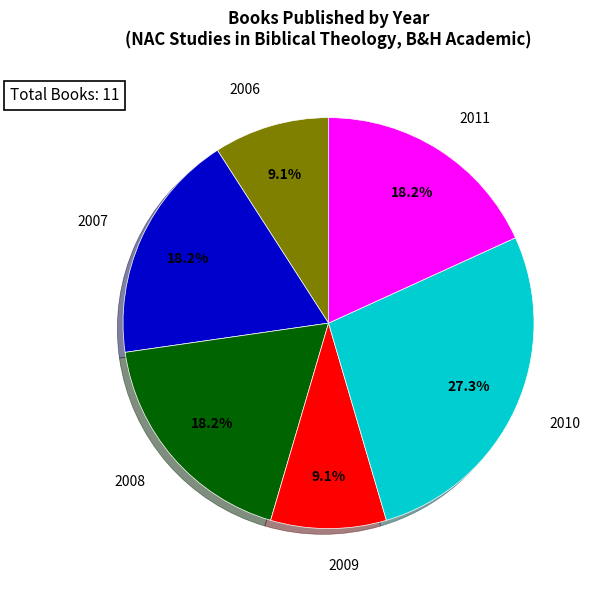

Is 2010 the majority of the pie?

No